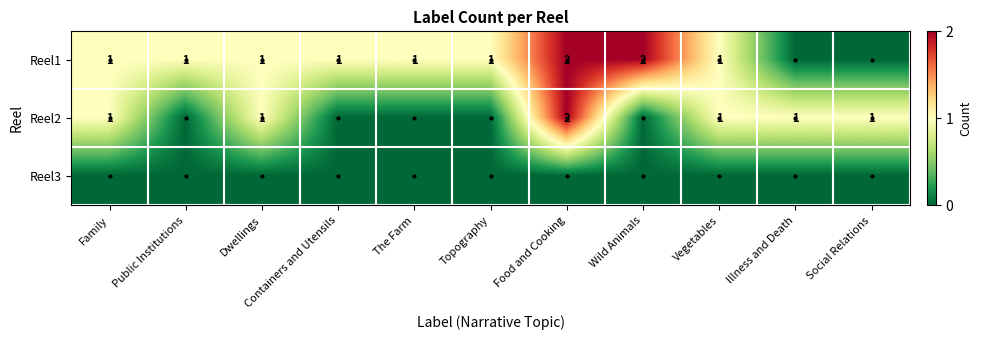

The Reel2 series shows 2 at Vegetables. True or false?

False